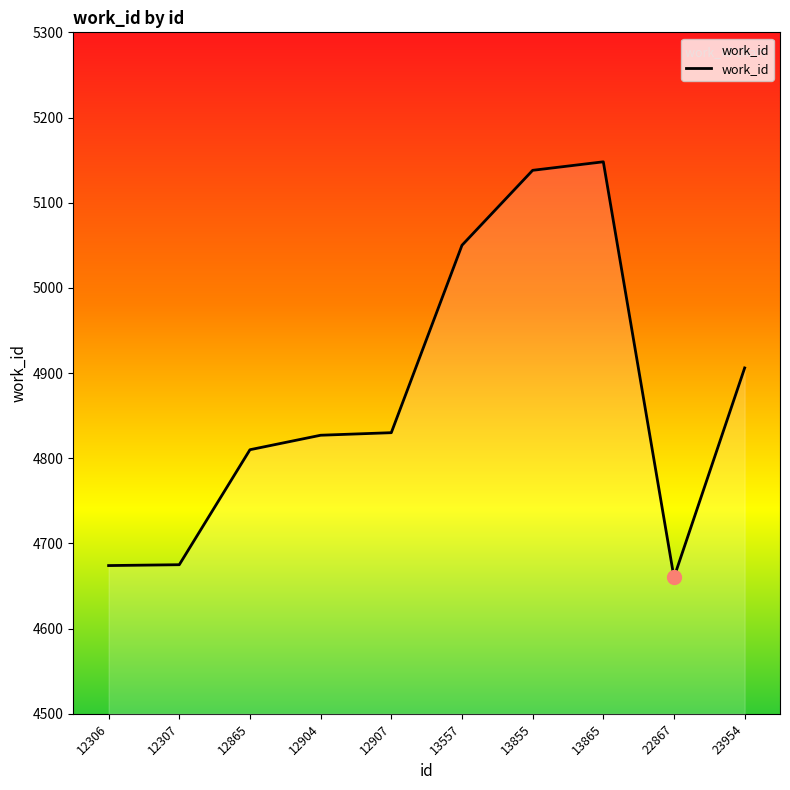

Is it true that the value at 12907 is 4830?

True